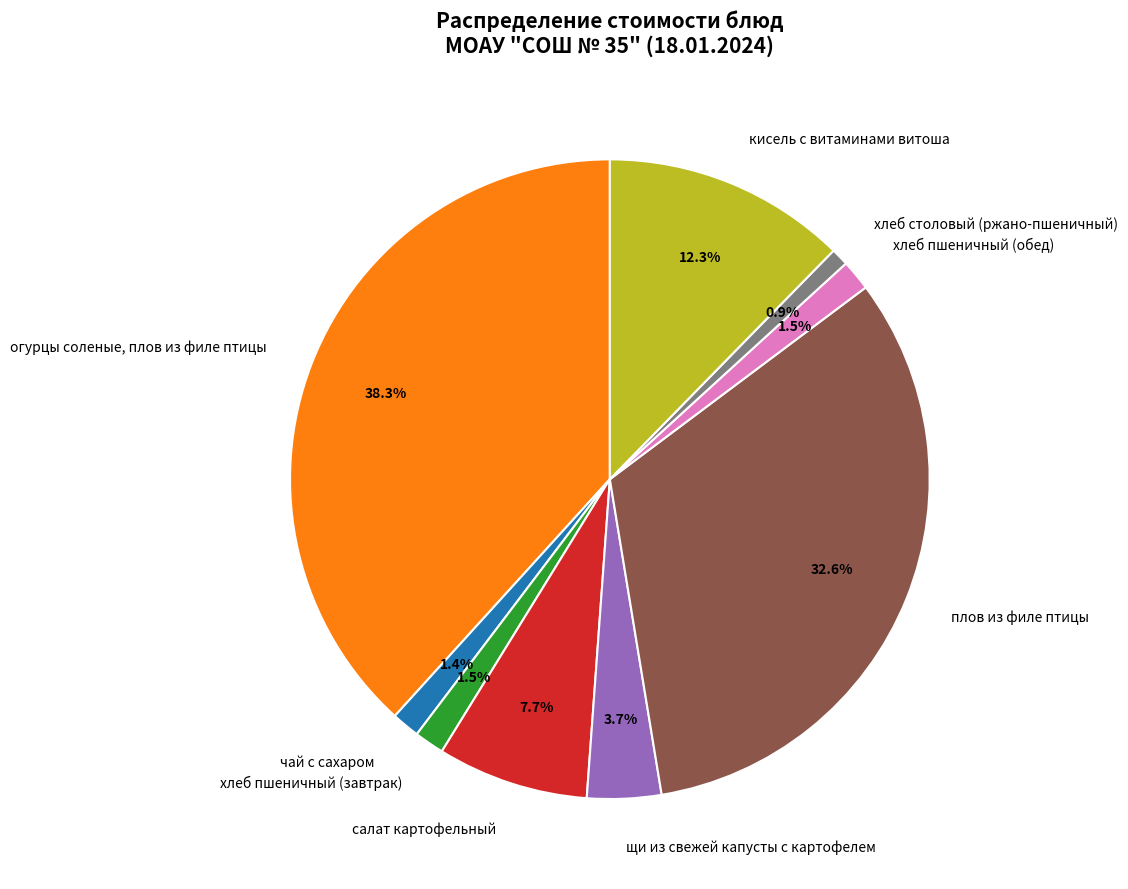

Is there any slice that represents more than half of the pie?

No